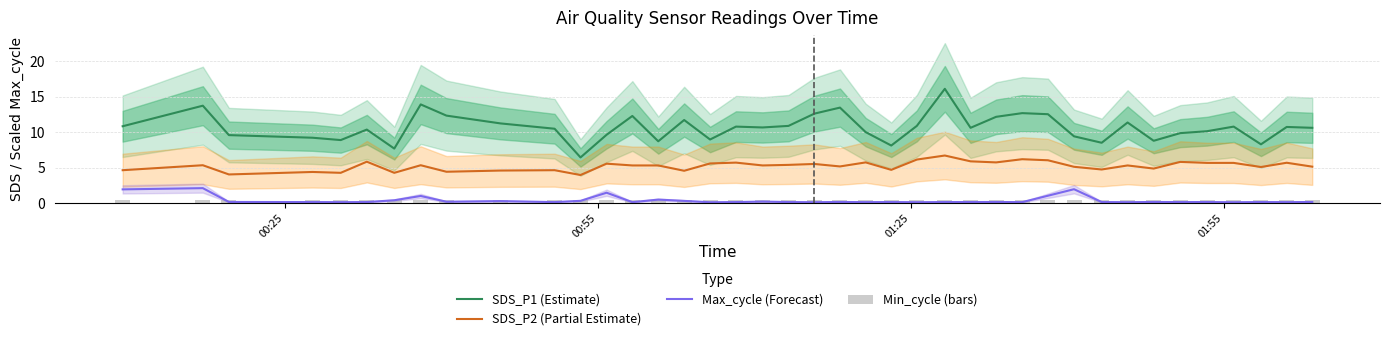

Reading left to right, list all the values displayed in this chart.

SDS_P1 (Estimate): 10.8	13.8	9.6	9.2	8.9	10.4	7.7	13.9	12.3	11.2	10.5	6.5	9.7	12.3	8.7	11.7	9.0	10.8	10.7	10.9	12.6	13.5	10.0	8.1	10.9	16.1	10.6	12.2	12.7	12.6	9.4	8.5	11.4	8.8	9.9	10.2	10.8	8.3	10.8	10.6
SDS_P2 (Partial Estimate): 4.7	5.3	4.0	4.4	4.3	5.8	4.3	5.3	4.4	4.6	4.7	4.0	5.6	5.3	5.3	4.6	5.6	5.7	5.3	5.4	5.5	5.2	5.8	4.7	6.2	6.7	5.9	5.8	6.2	6.0	5.1	4.8	5.3	4.9	5.8	5.7	5.7	5.1	5.7	5.2
Max_cycle (Forecast): 1.9	2.1	0.2	0.2	0.1	0.2	0.4	1.0	0.2	0.3	0.1	0.3	1.5	0.1	0.5	0.3	0.1	0.2	0.2	0.2	0.1	0.2	0.1	0.2	0.1	0.2	0.2	0.2	0.1	1.1	2.0	0.2	0.1	0.2	0.2	0.2	0.1	0.2	0.1	0.2
Min_cycle (bars): 0.5	0.5	0.5	0.5	0.5	0.5	0.5	0.5	0.5	0.5	0.5	0.5	0.5	0.5	0.5	0.5	0.5	0.5	0.5	0.5	0.5	0.5	0.5	0.5	0.5	0.5	0.5	0.5	0.5	0.5	0.5	0.5	0.5	0.5	0.5	0.5	0.5	0.5	0.5	0.5